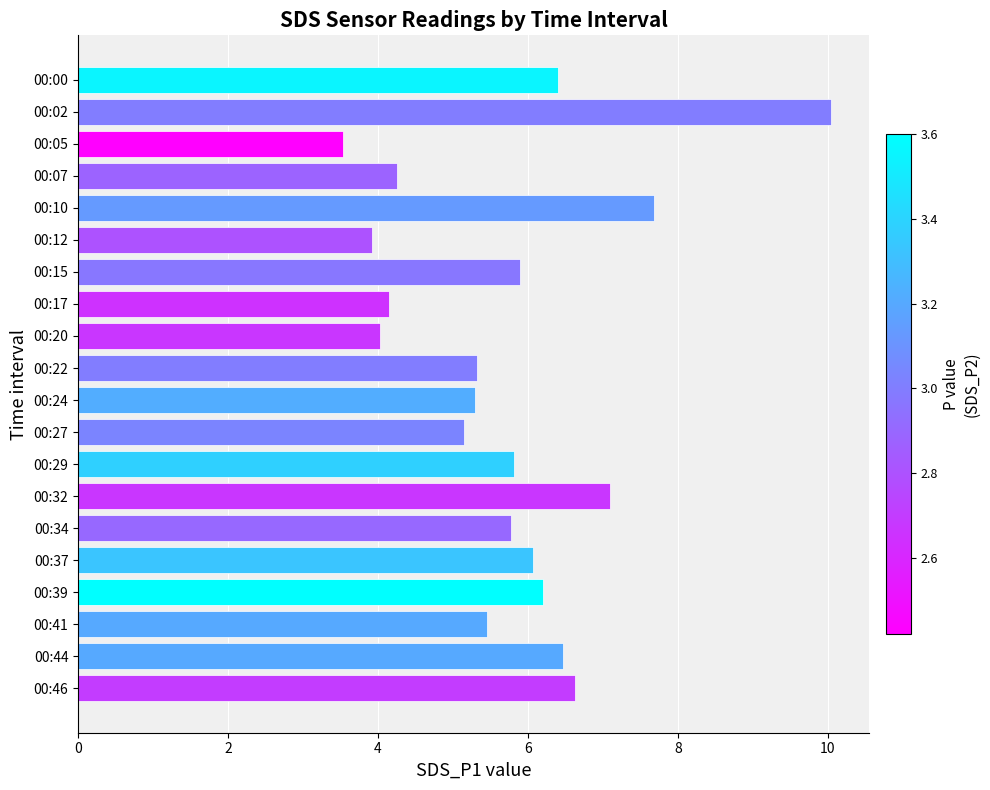

What is the sum of the values at 00:44 and 00:17?

10.6